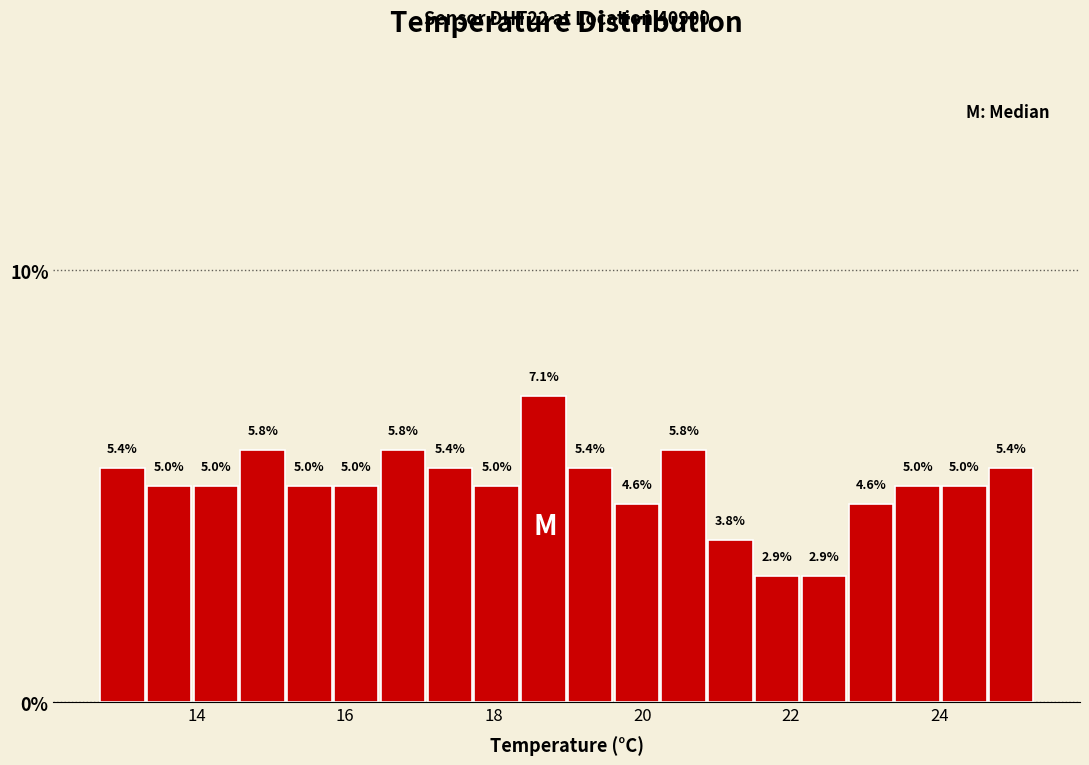

Read against the x-axis, roughly where is the centre of the tallest bar?

18.6